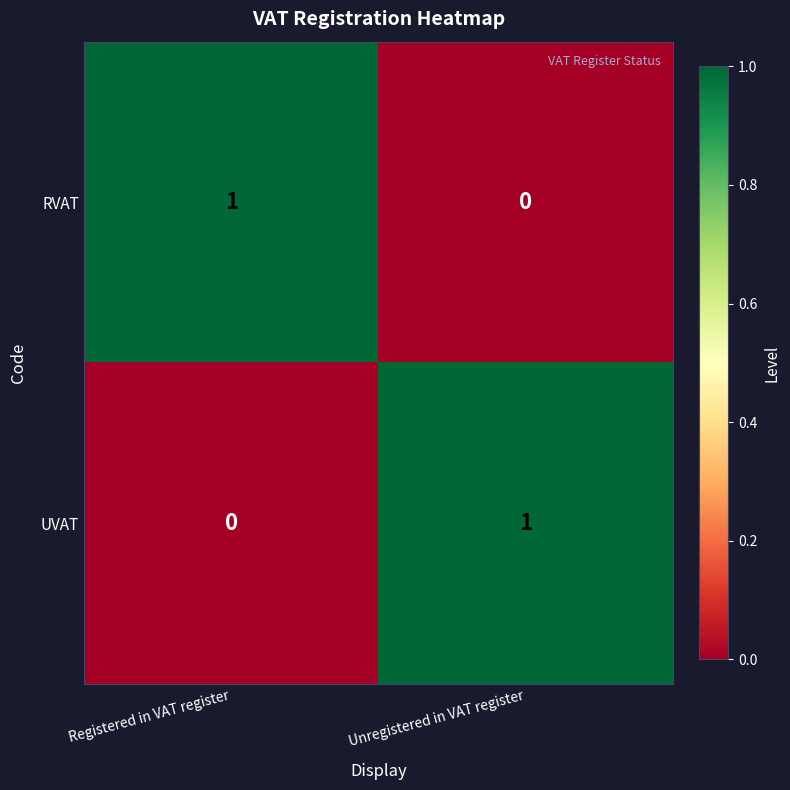

How many categories are shown in the chart?

2